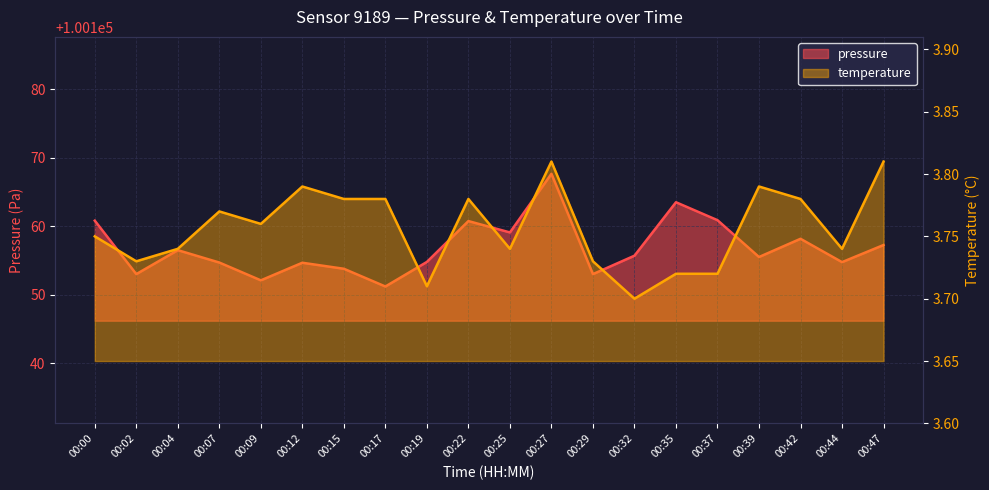

Which series has the largest range (max minus min)?

pressure